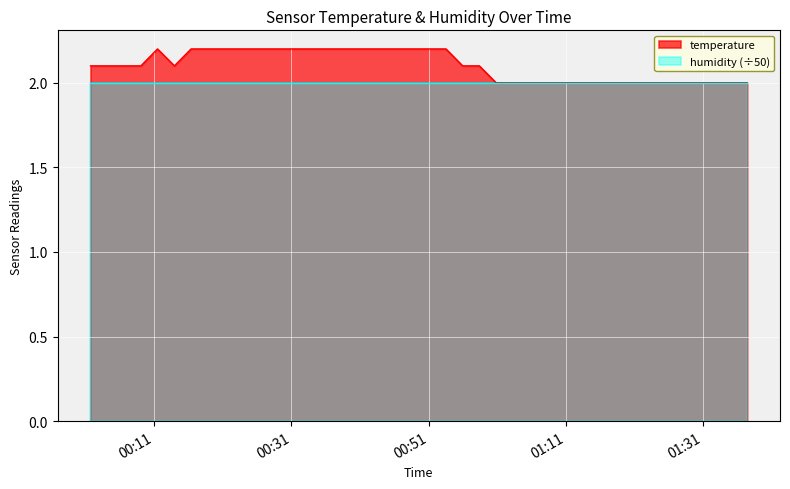

True or false: the data shows 0.9 at 2023-01-30T00:53:32.

False